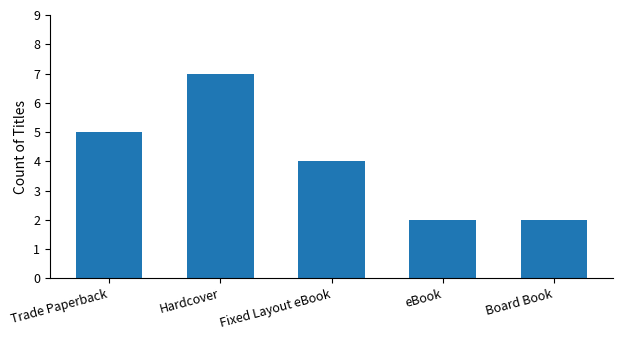

The chart shows a value of 2 at eBook. True or false?

True